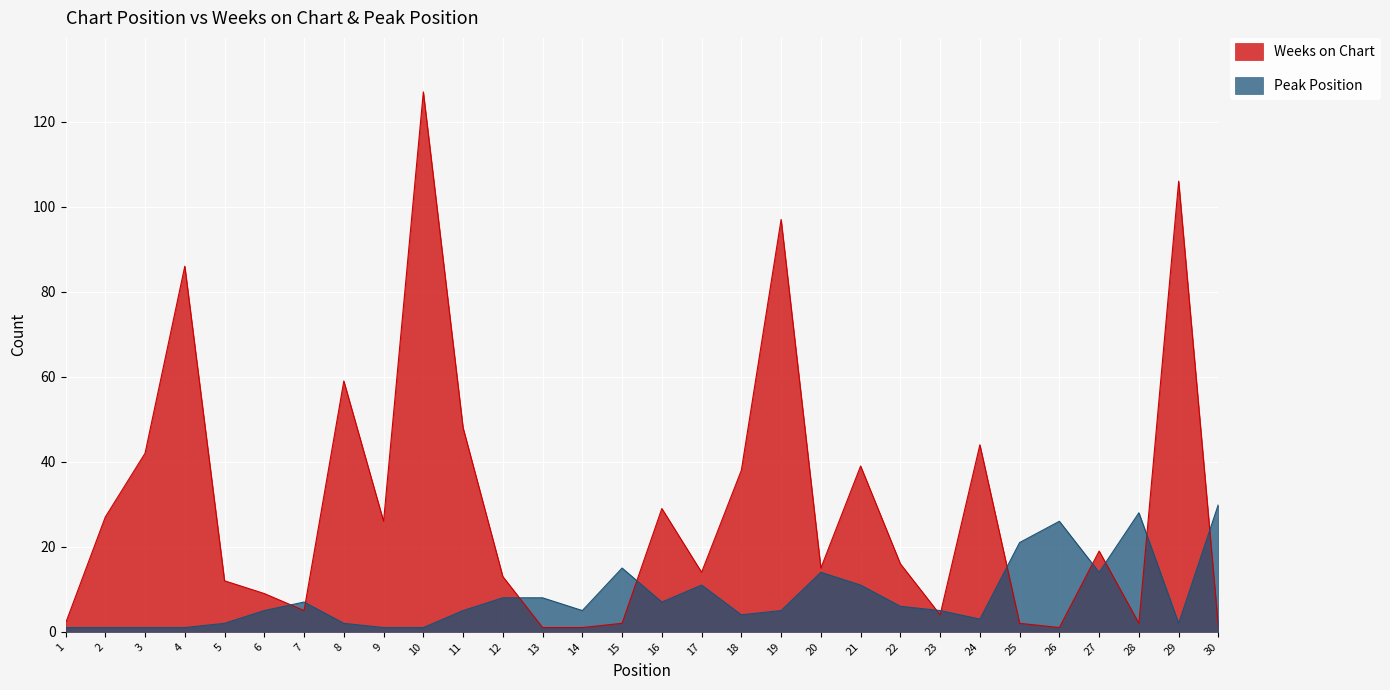

Where does the Peak Position series first go above 5?

7